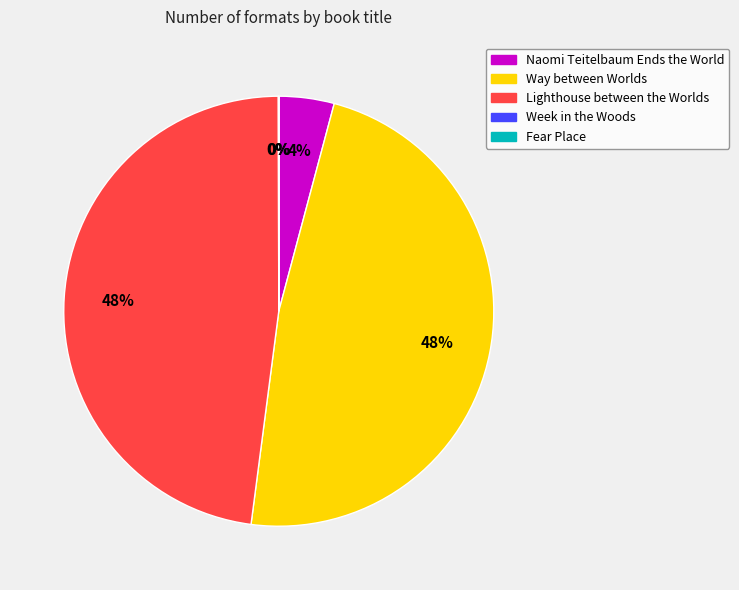

Combined, do Naomi Teitelbaum Ends the World and Way between Worlds account for over 50%?

Yes